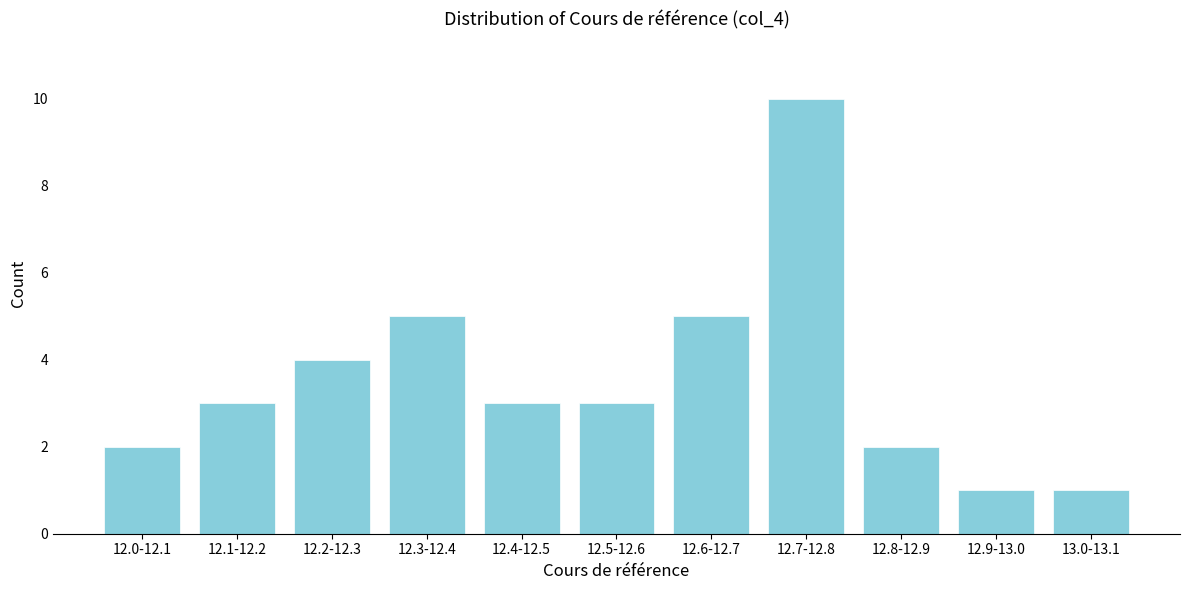

Reading right to left, transcribe all the data shown in this chart.

13.0-13.1=1	12.9-13.0=1	12.8-12.9=2	12.7-12.8=10	12.6-12.7=5	12.5-12.6=3	12.4-12.5=3	12.3-12.4=5	12.2-12.3=4	12.1-12.2=3	12.0-12.1=2